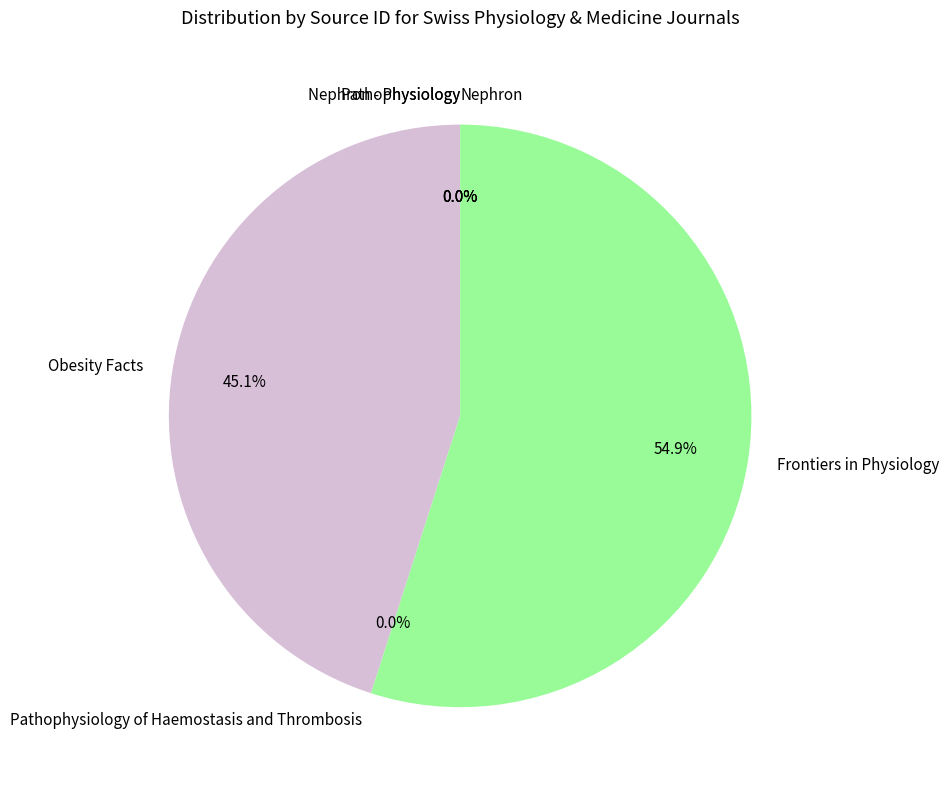

Is there any slice that represents more than half of the pie?

Yes